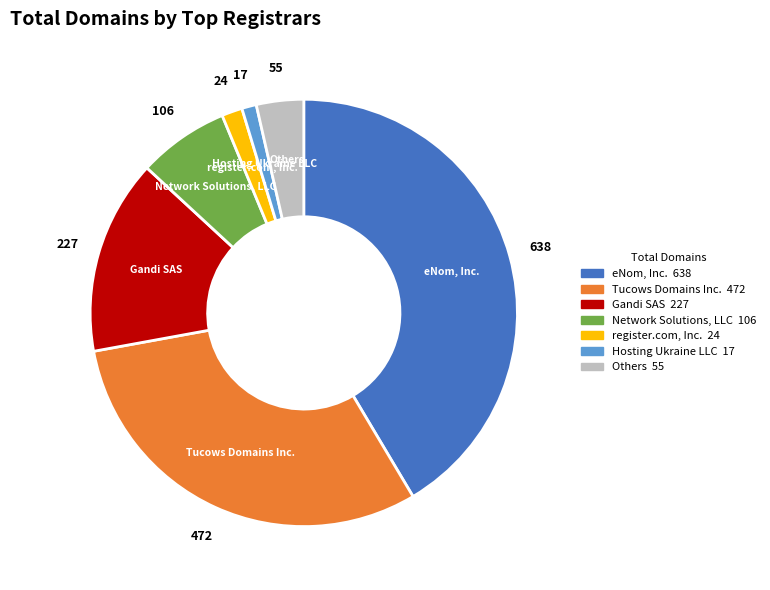

Count the number of slices in the pie.

7